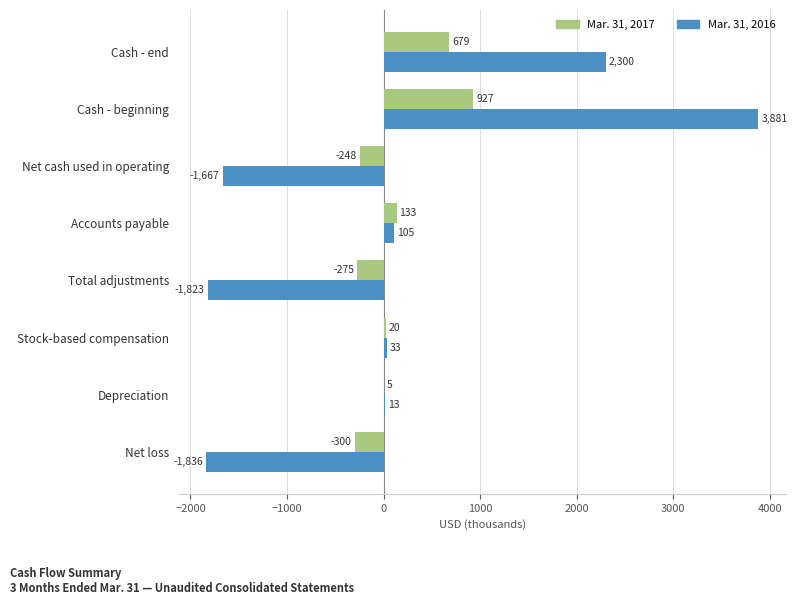

The Mar. 31, 2016 series shows -978 at Net cash used in operating. True or false?

False